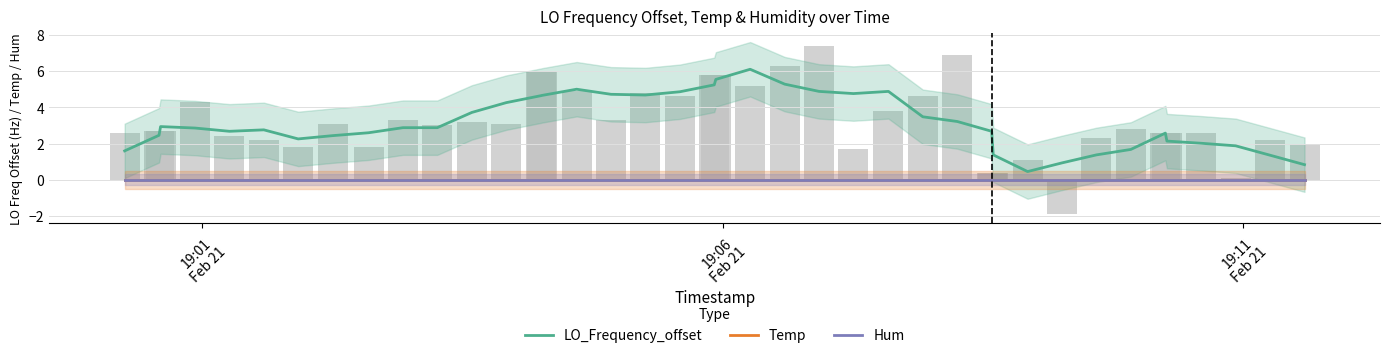

What is the sum of all LO_Frequency_offset values?

127.6